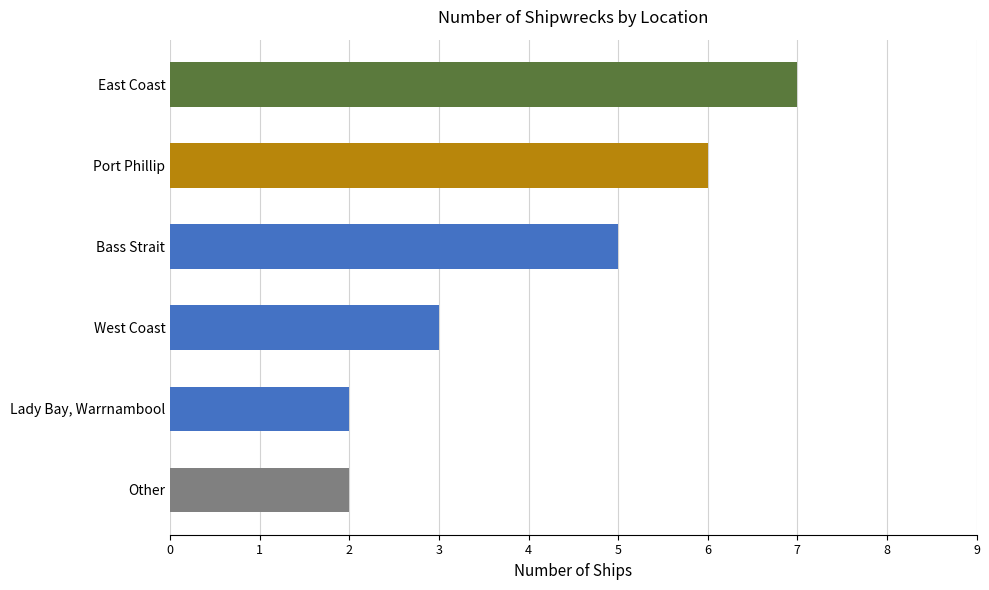

What is the greatest value displayed?

7